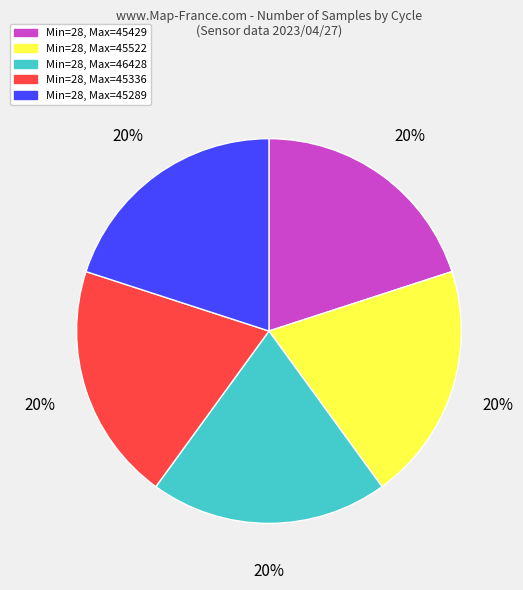

Is there a majority slice in this chart?

No